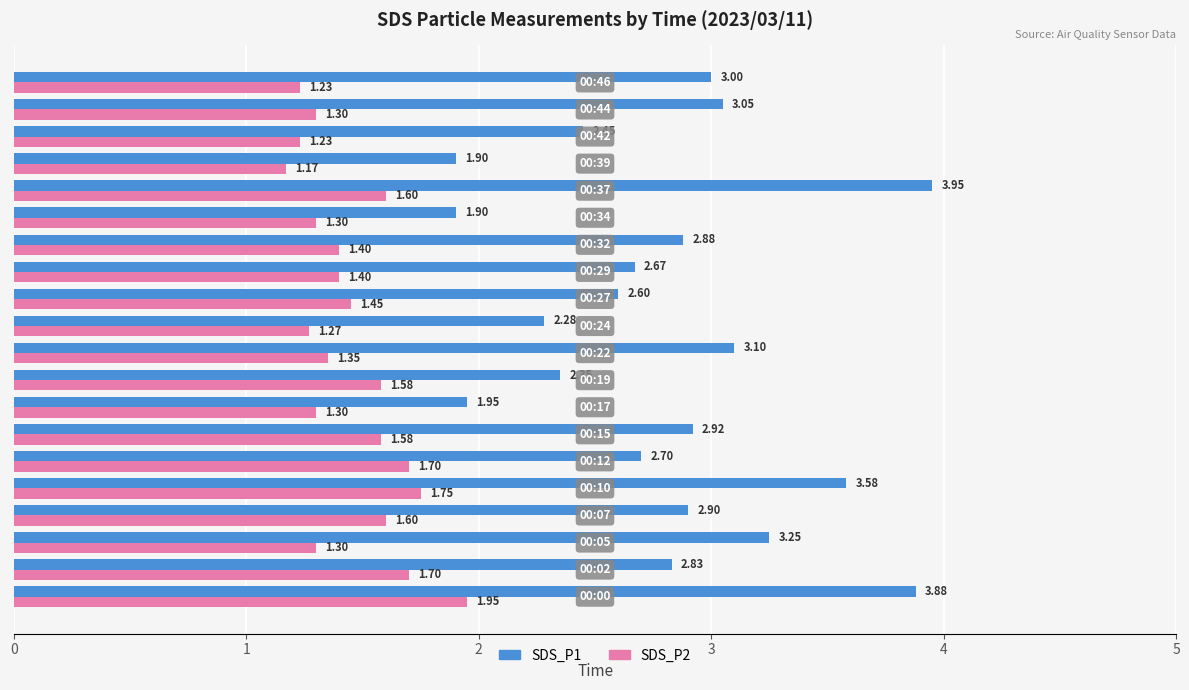

How many distinct data groups are displayed?

2